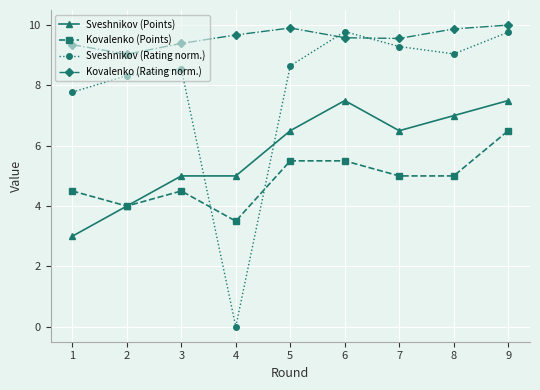

What is the lowest value of the Kovalenko (Rating norm.) series?

9.0